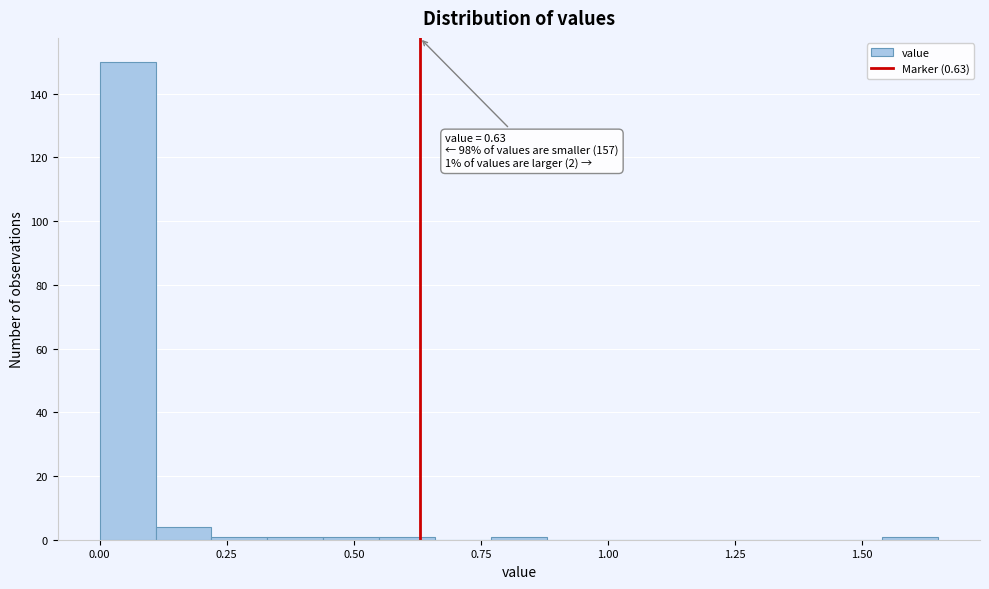

Read against the x-axis, roughly where is the centre of the tallest bar?

0.05